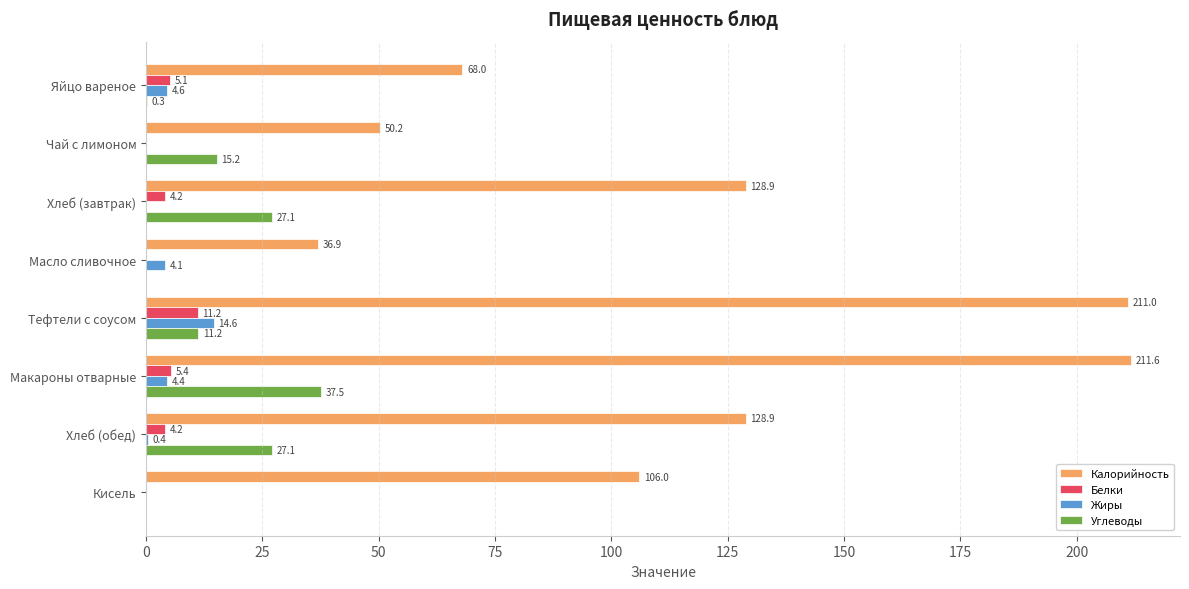

Which series has the largest total across all categories?

Калорийность